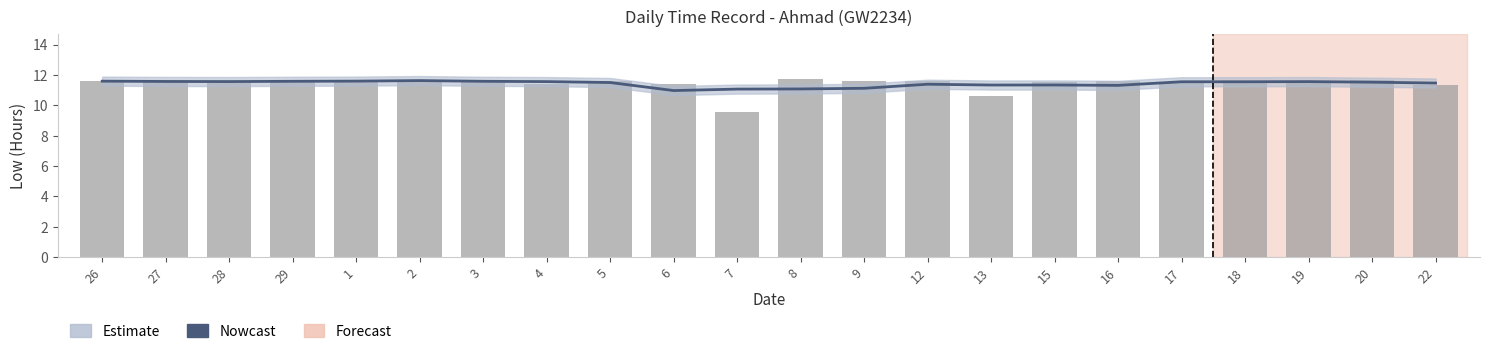

How many values are between 11 and 12?

20